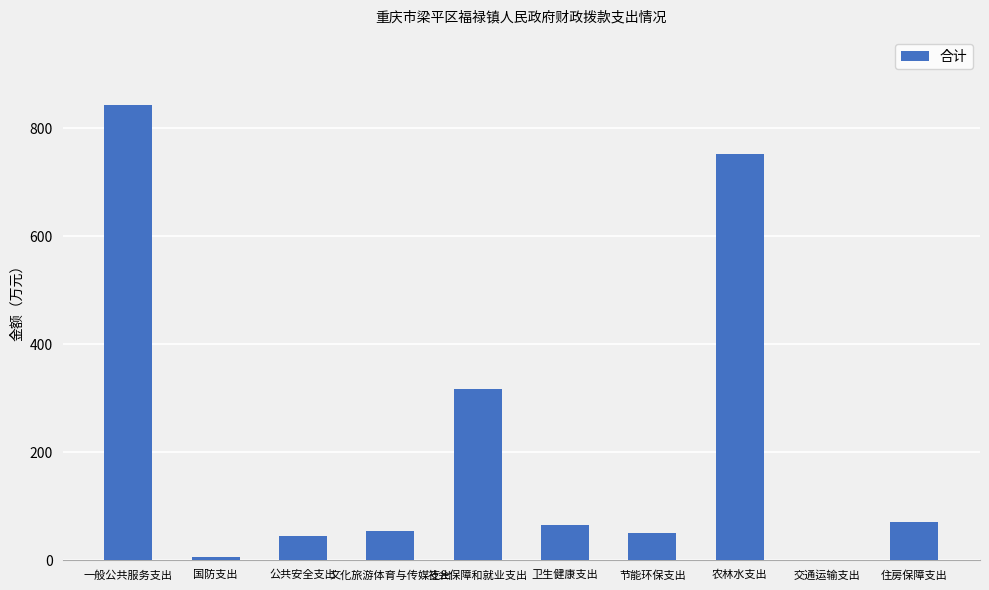

What is the average value?

219.5